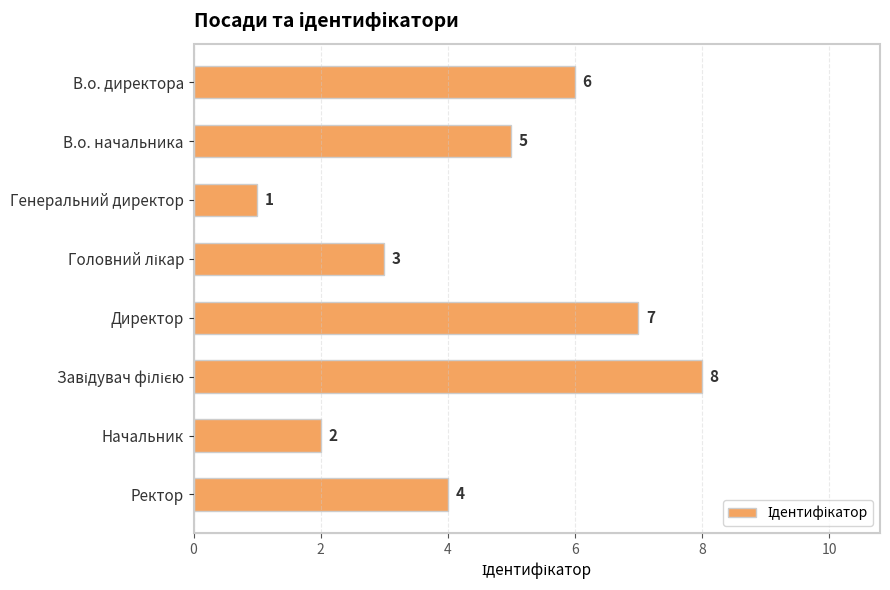

What is the change in value from Директор to Ректор?

-3